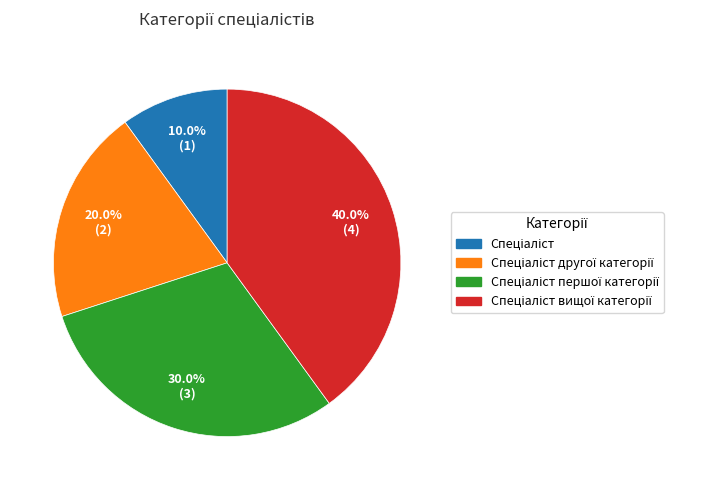

Does any single category account for the majority?

No